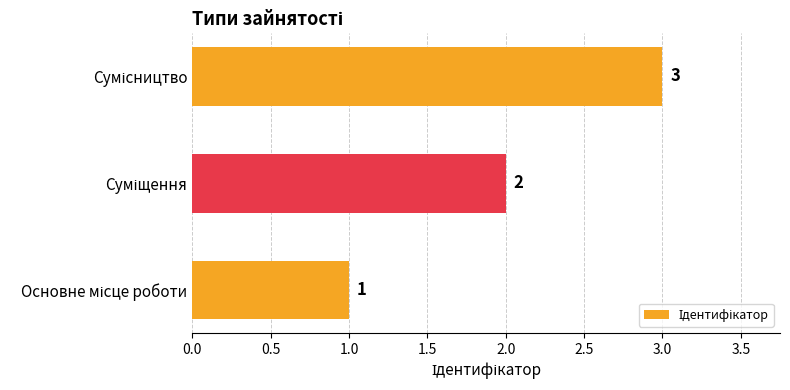

How many values are between 1 and 3?

3